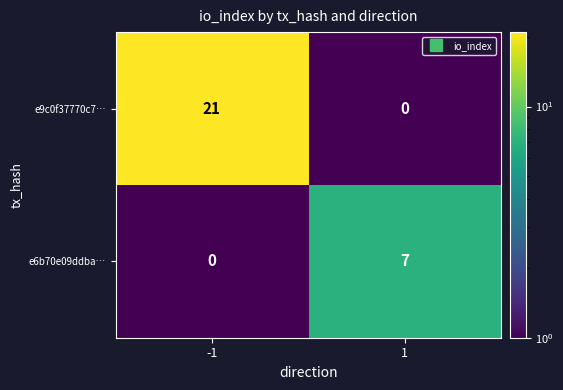

Between -1 and 1, which series saw the biggest shift?

e9c0f37770c7…